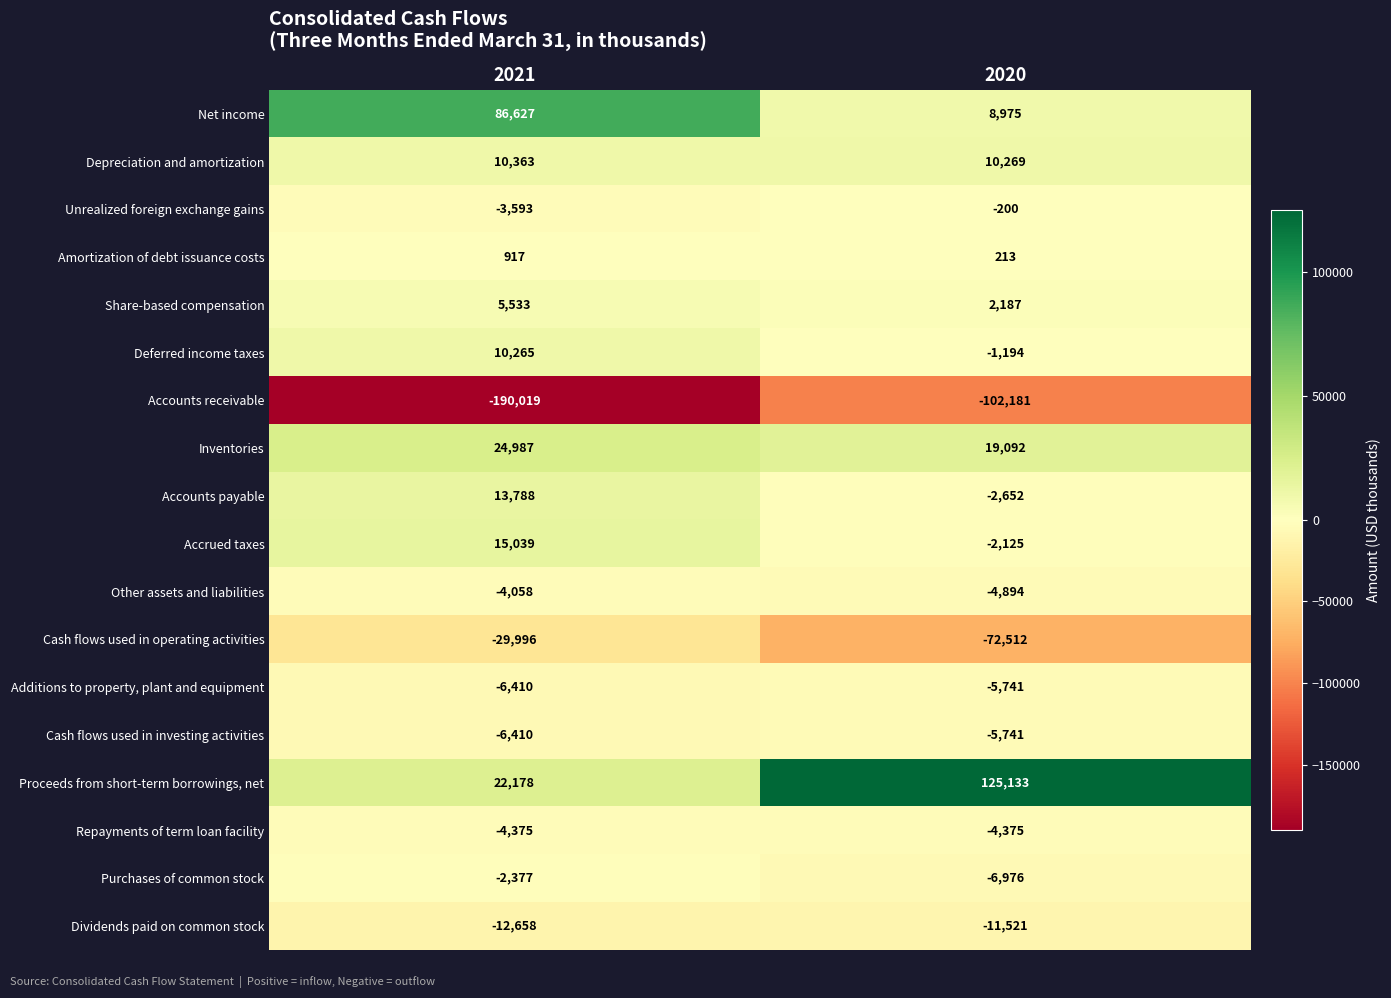

What is the sum of all Amortization of debt issuance costs values?

1130